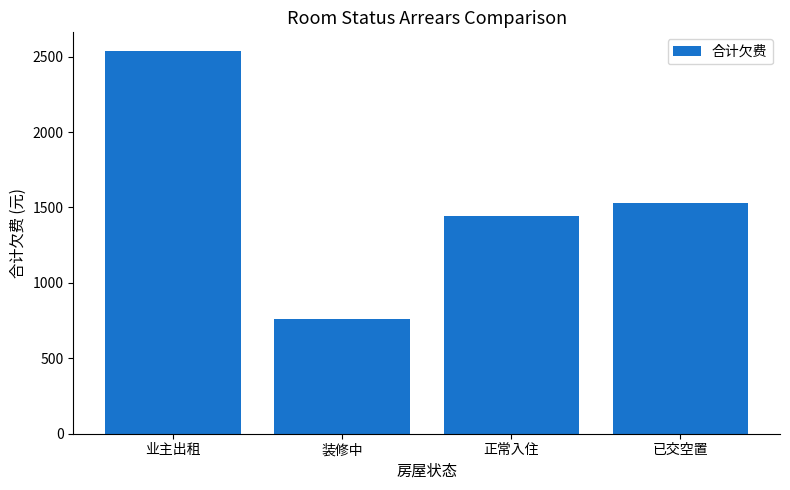

What is the sum of all values?

6266.2